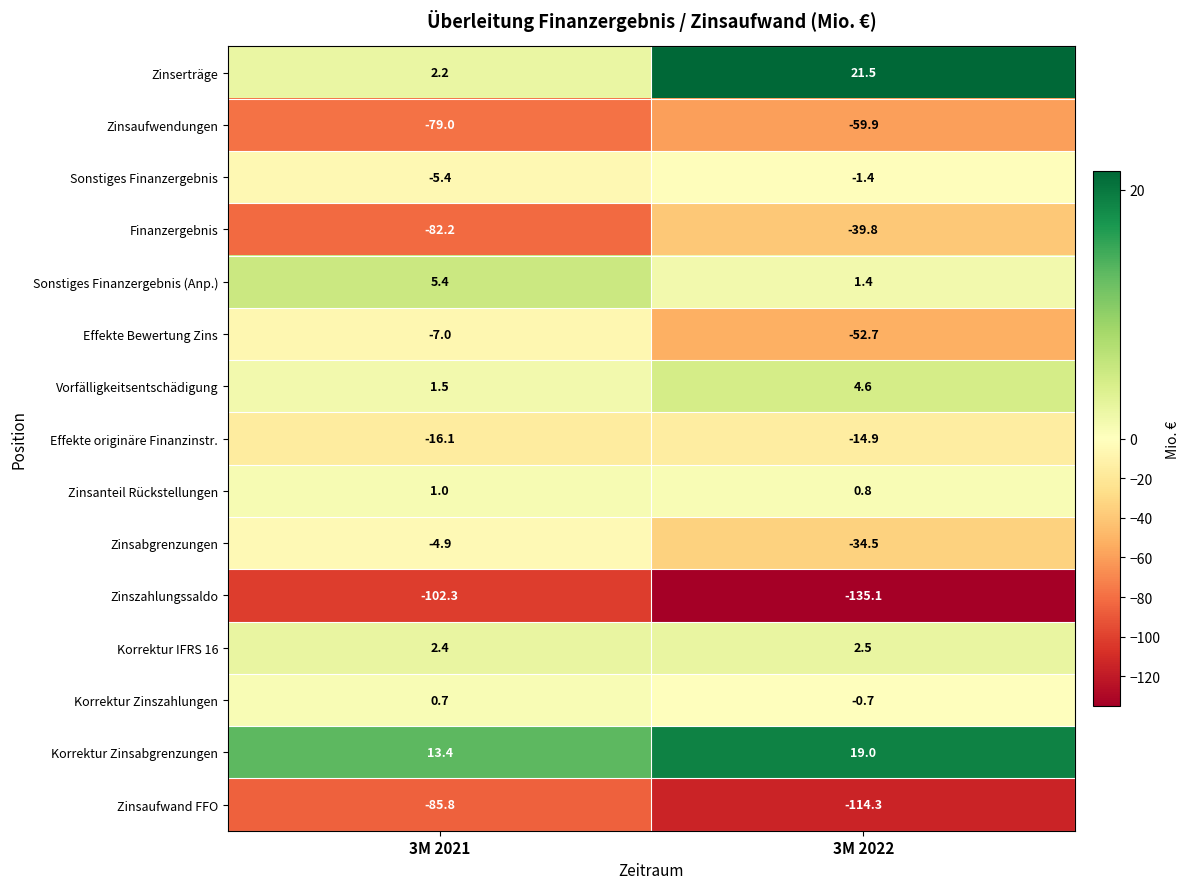

Rank the series by their maximum value, from highest to lowest.

Zinserträge, Korrektur Zinsabgrenzungen, Sonstiges Finanzergebnis (Anp.), Vorfälligkeitsentschädigung, Korrektur IFRS 16, Zinsanteil Rückstellungen, Korrektur Zinszahlungen, Sonstiges Finanzergebnis, Zinsabgrenzungen, Effekte Bewertung Zins, Effekte originäre Finanzinstr., Finanzergebnis, Zinsaufwendungen, Zinsaufwand FFO, Zinszahlungssaldo